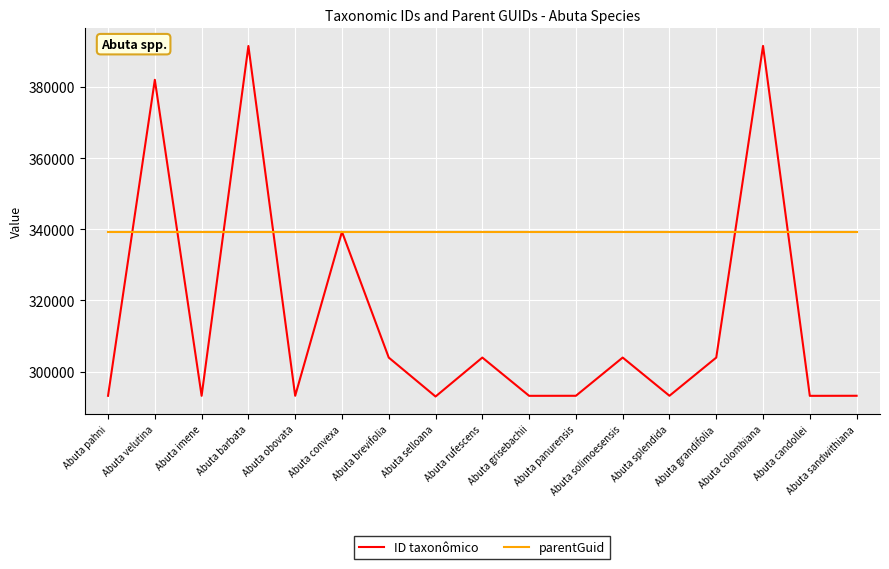

Which series has the largest range (max minus min)?

ID taxonômico